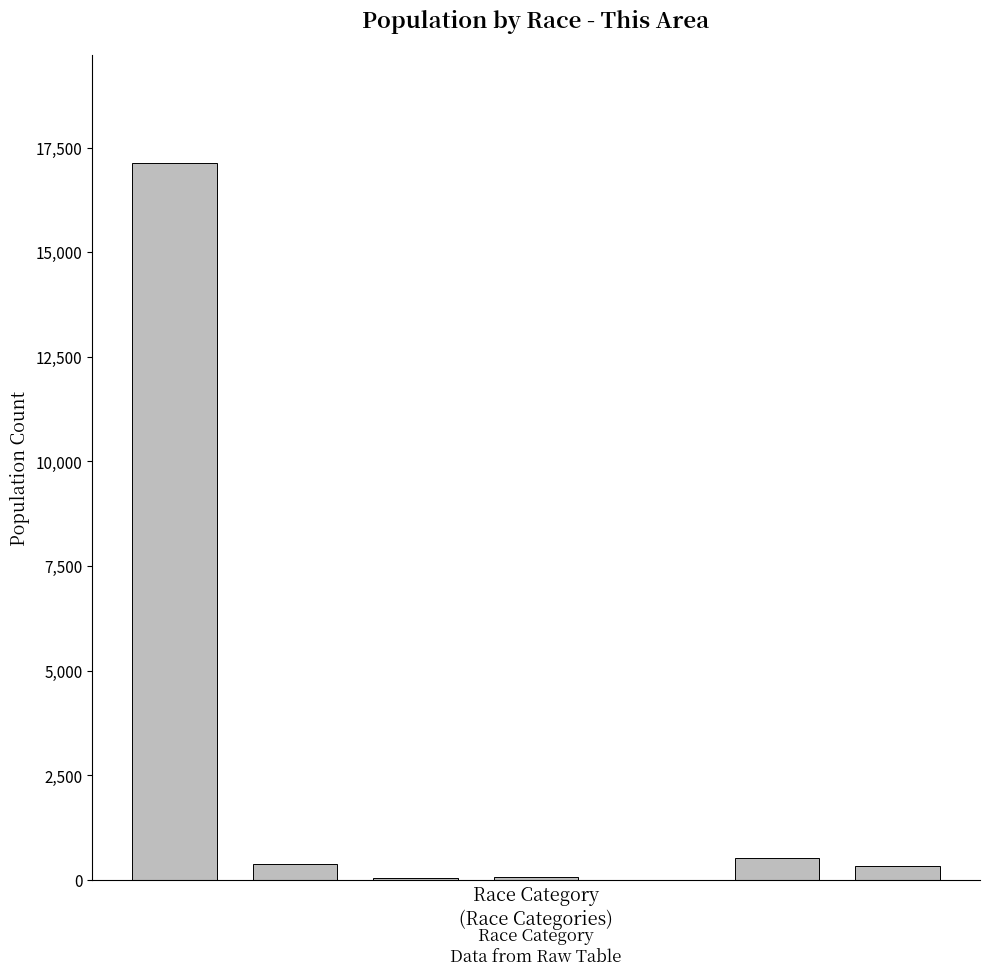

What is the maximum value shown in the chart?

17137